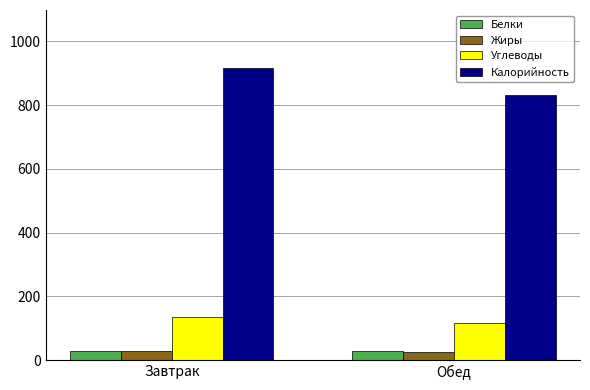

How many values in the Углеводы series exceed 135?

1